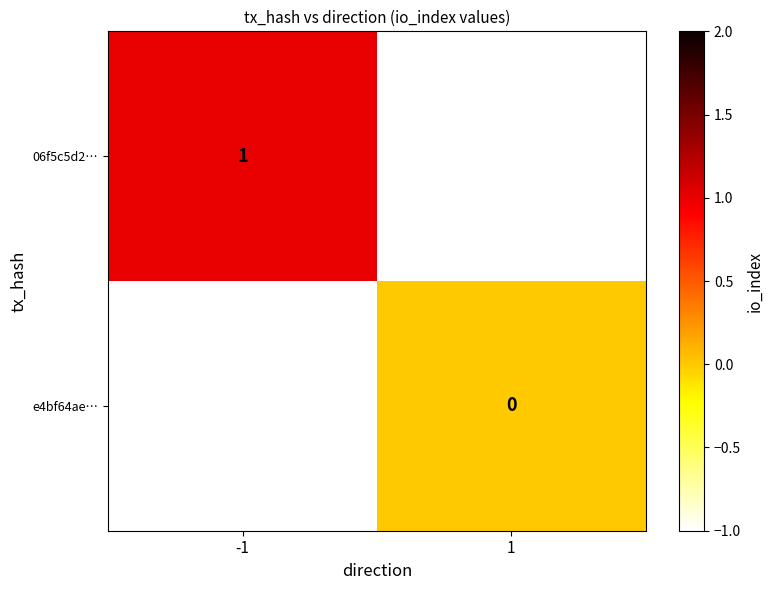

What is the maximum value shown in the chart?

1.0